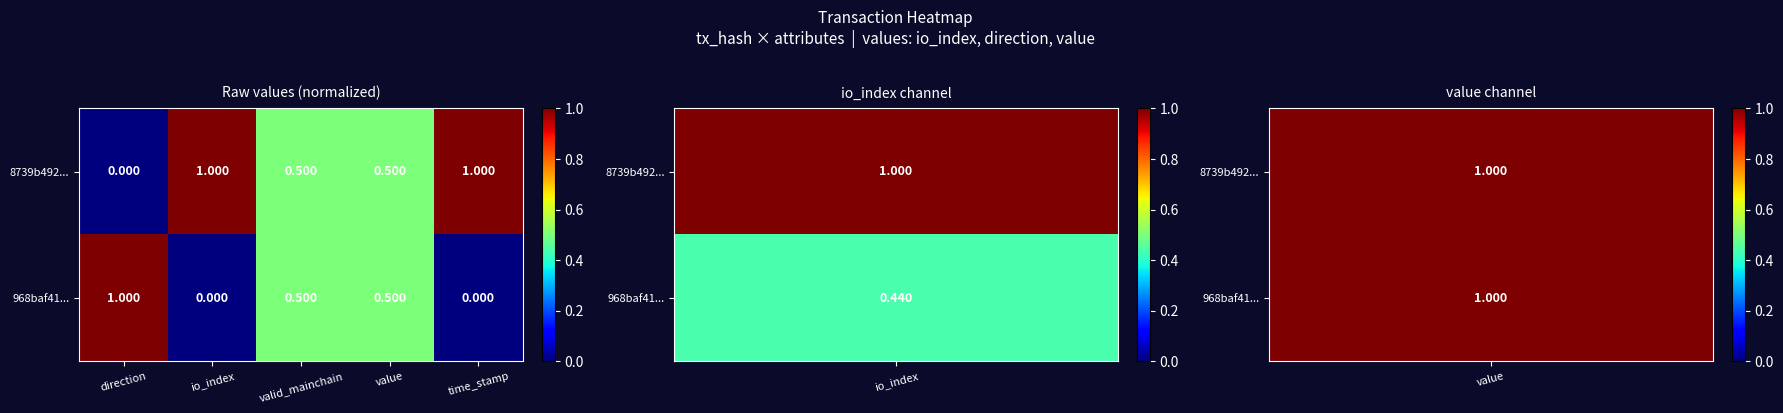

At which label is 8739b492... closest to 0?

direction